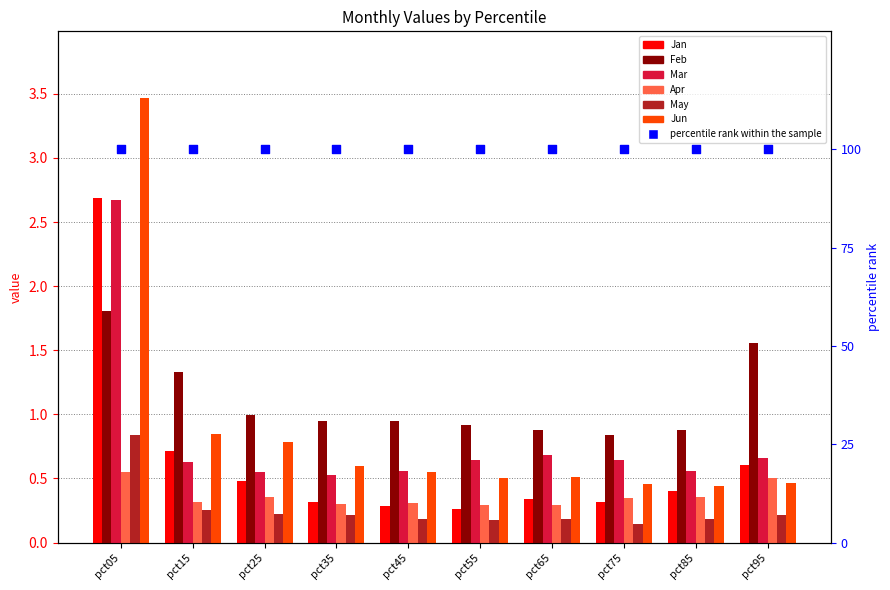

Which series has the largest total across all categories?

Feb